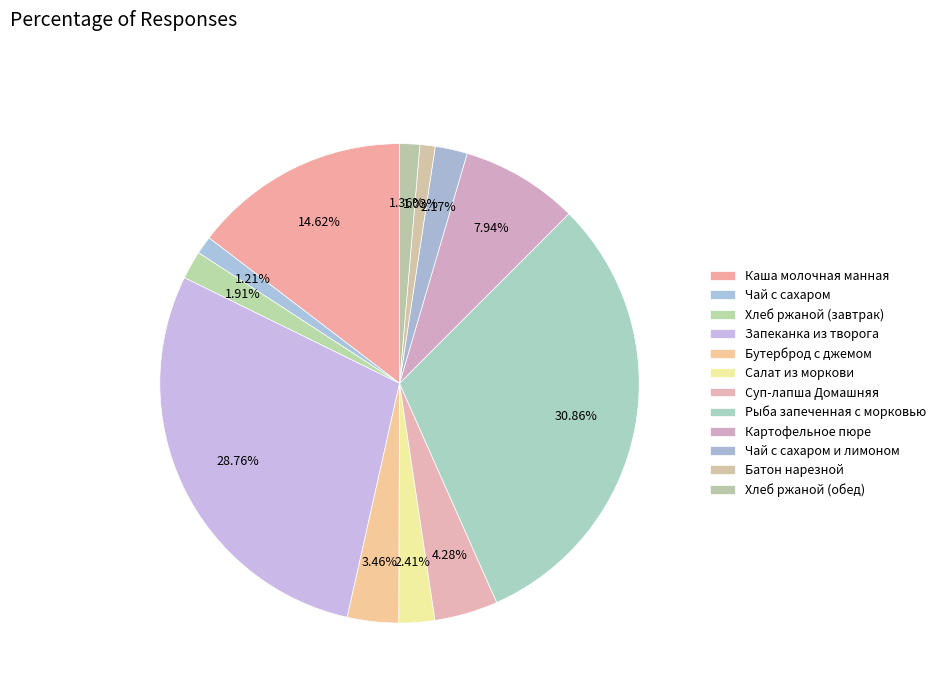

To the nearest percent, what is the combined percentage of Бутерброд с джемом and Картофельное пюре?

11%